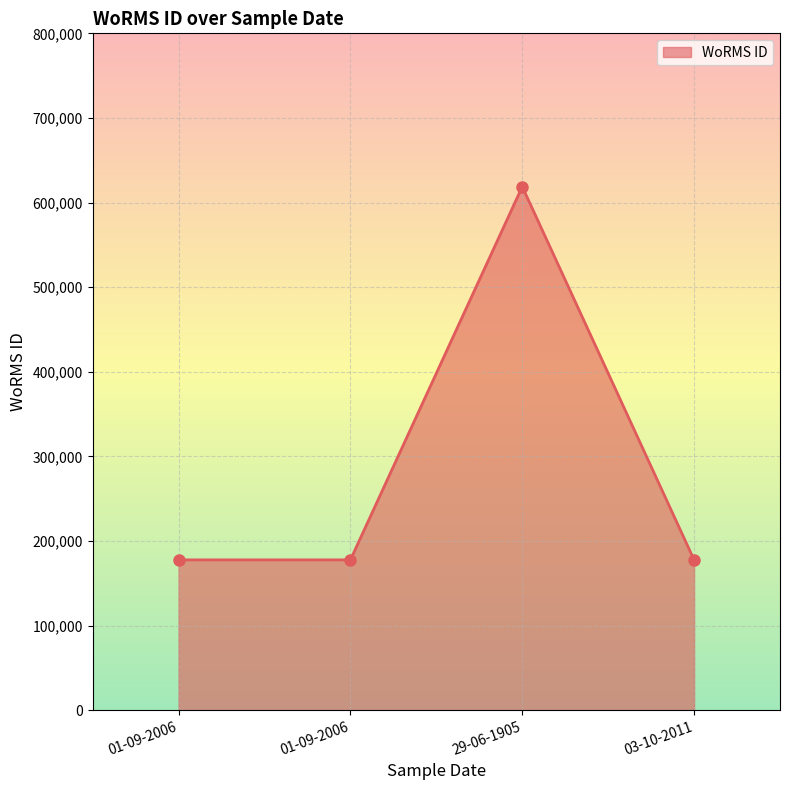

Which category has the lowest value across all series?

01-09-2006